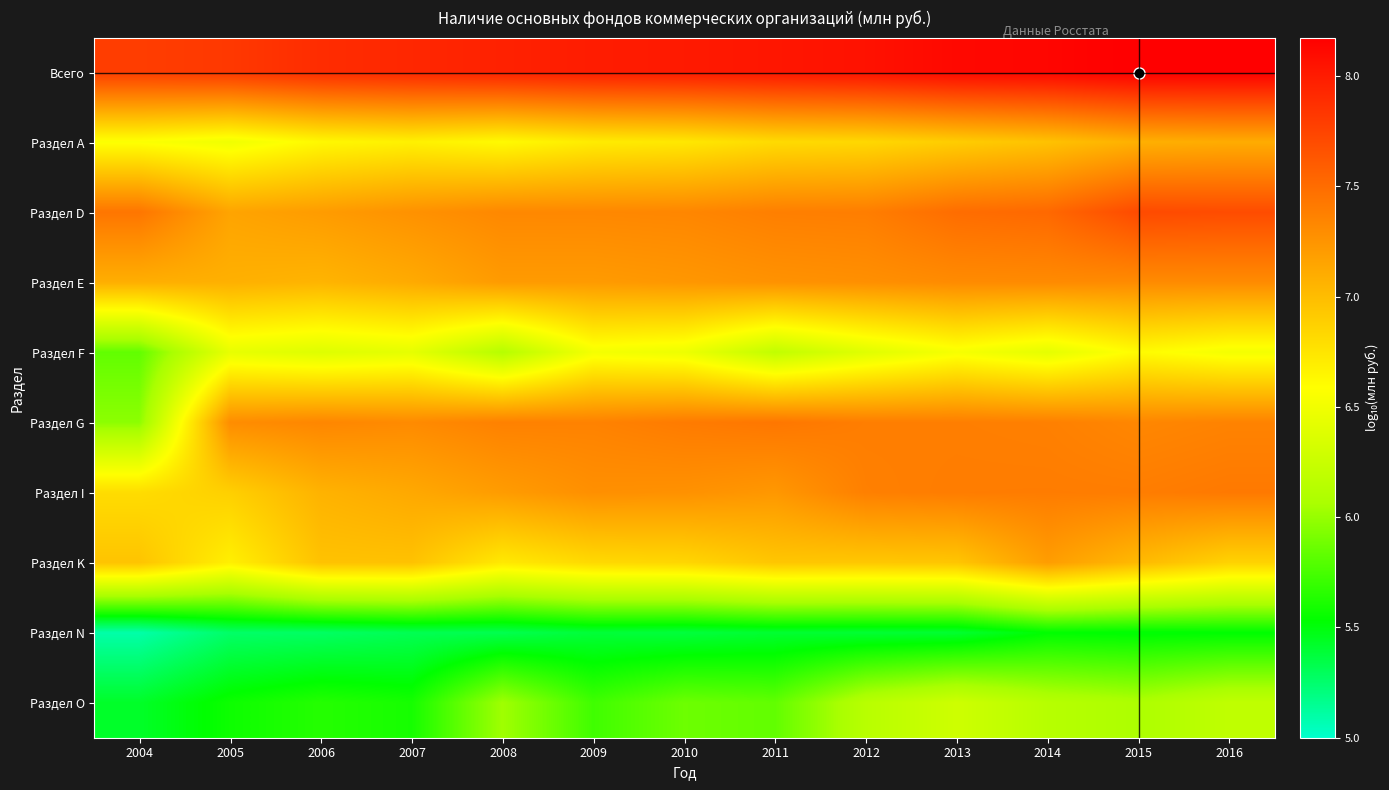

At which category is the sum across all series the highest?

2015